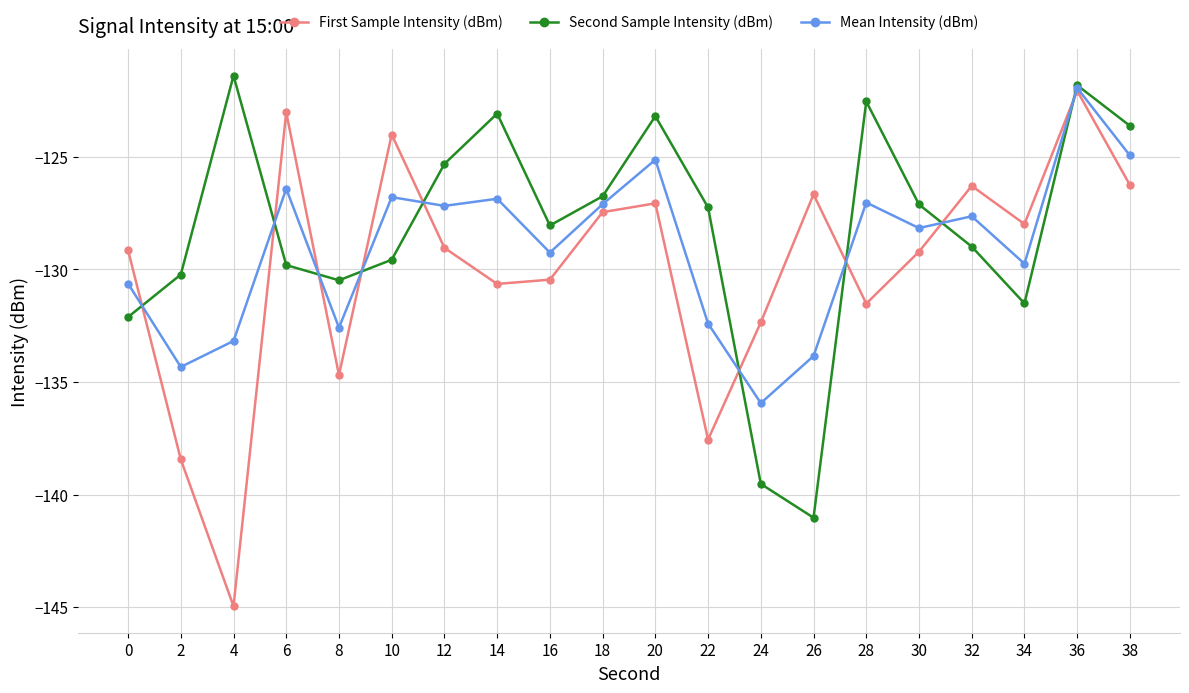

Which category has the lowest value across all series?

4